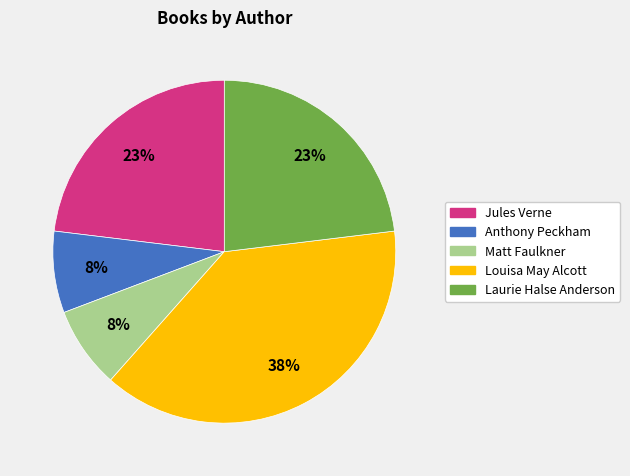

Combined, do Matt Faulkner and Anthony Peckham account for over 50%?

No